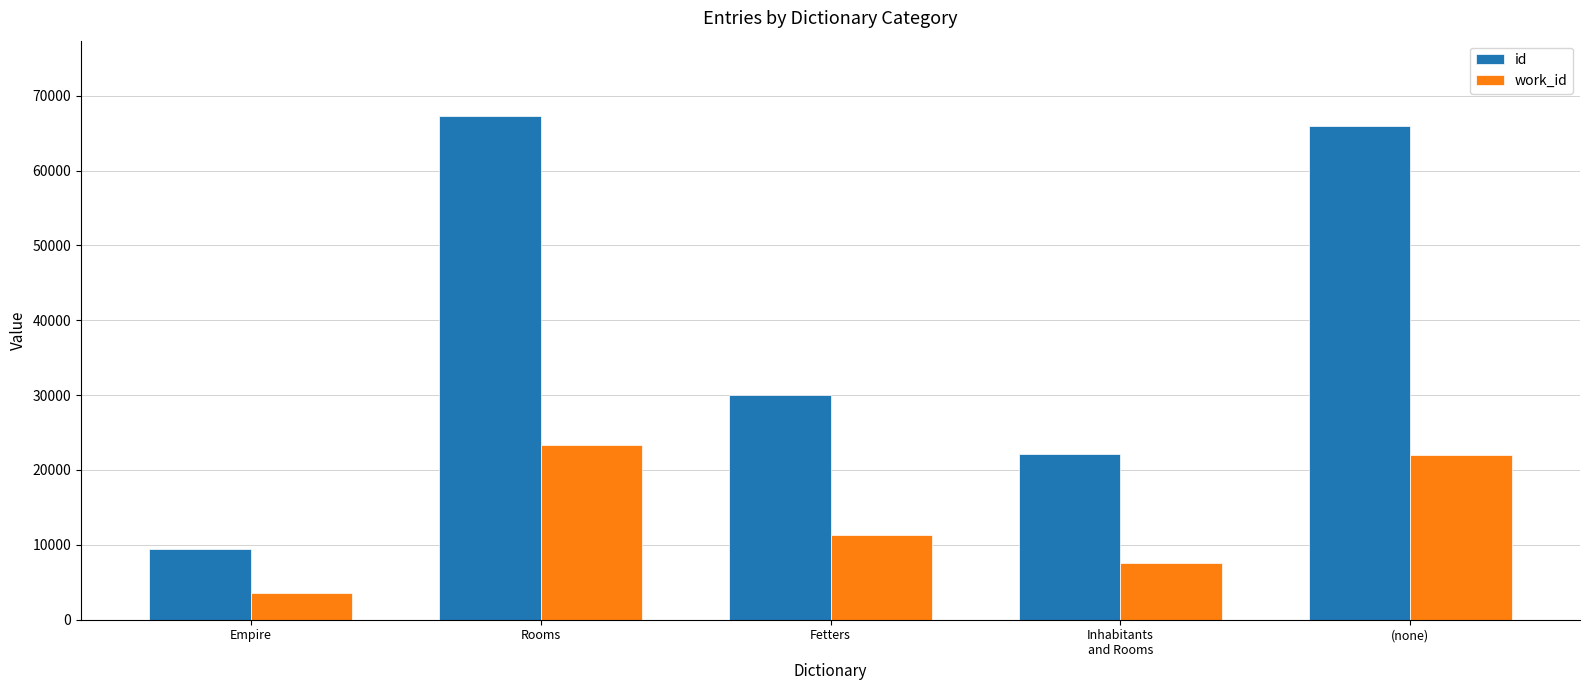

Where is id nearest to the value 38324?

Fetters